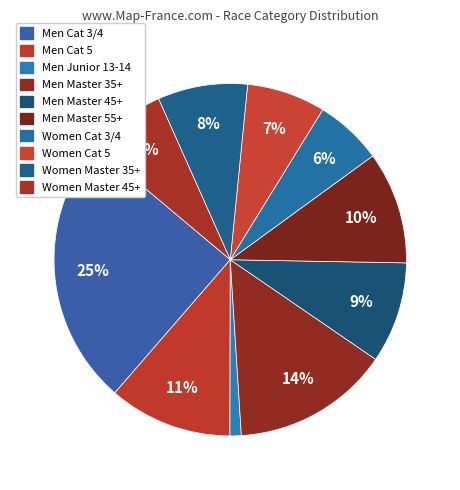

Combined, do Men Master 55+ and Men Master 45+ account for over 50%?

No